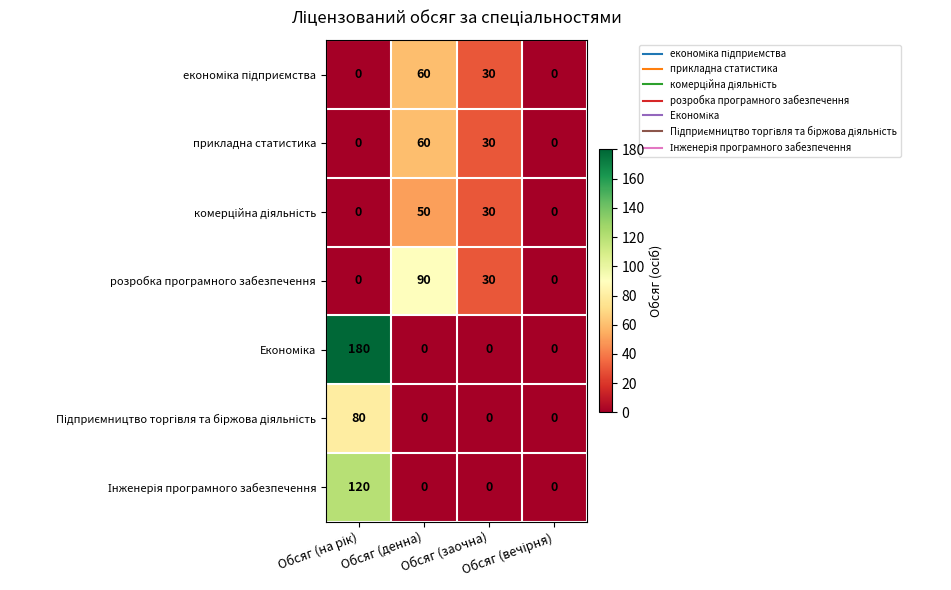

What is the average value of the розробка програмного забезпечення series?

30